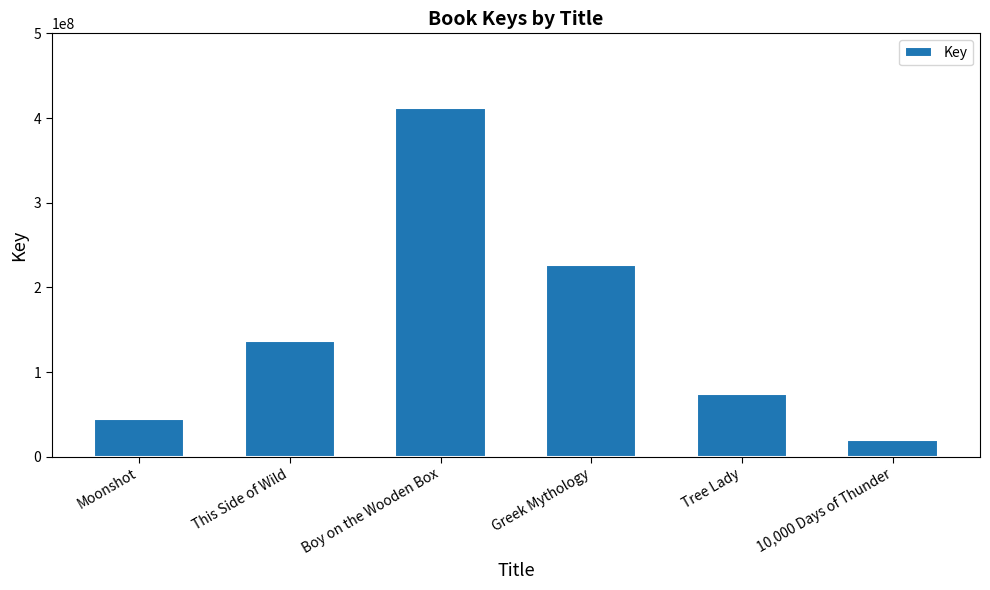

What is the average value?

152447435